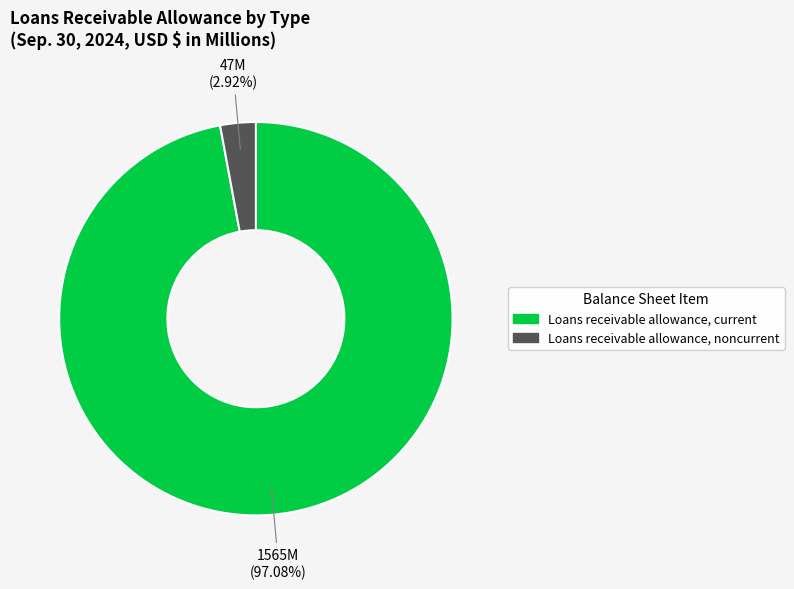

To the nearest percent, what is the average slice percentage?

50%